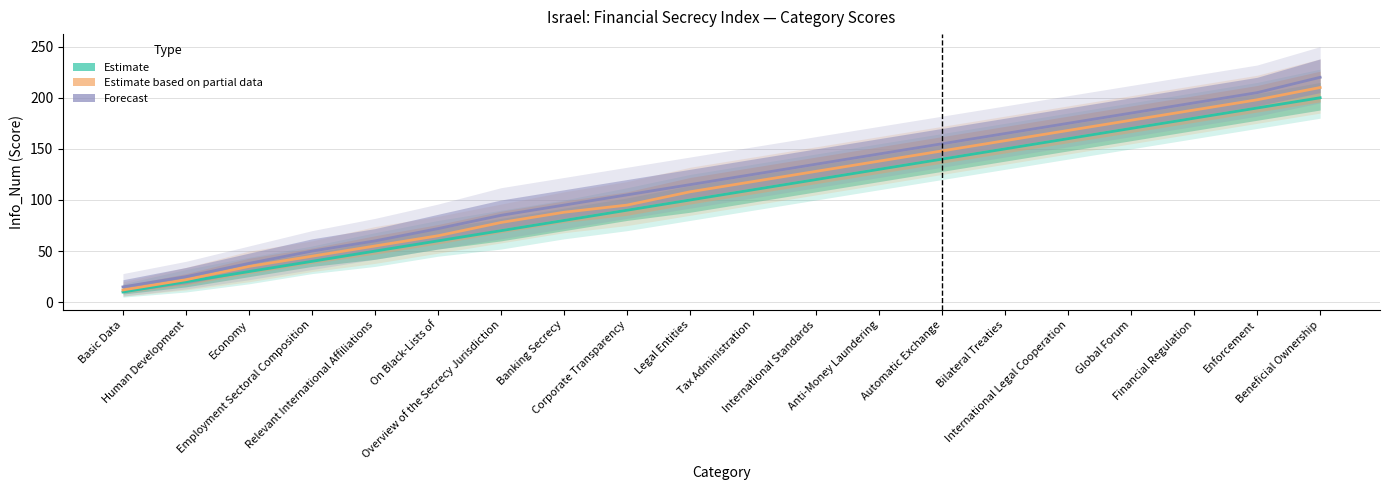

Rank the categories by Forecast value from highest to lowest.

Beneficial Ownership, Enforcement, Financial Regulation, Global Forum, International Legal Cooperation, Bilateral Treaties, Automatic Exchange, Anti-Money Laundering, International Standards, Tax Administration, Legal Entities, Corporate Transparency, Banking Secrecy, Overview of the Secrecy Jurisdiction, On Black-Lists of, Relevant International Affiliations, Employment Sectoral Composition, Economy, Human Development, Basic Data